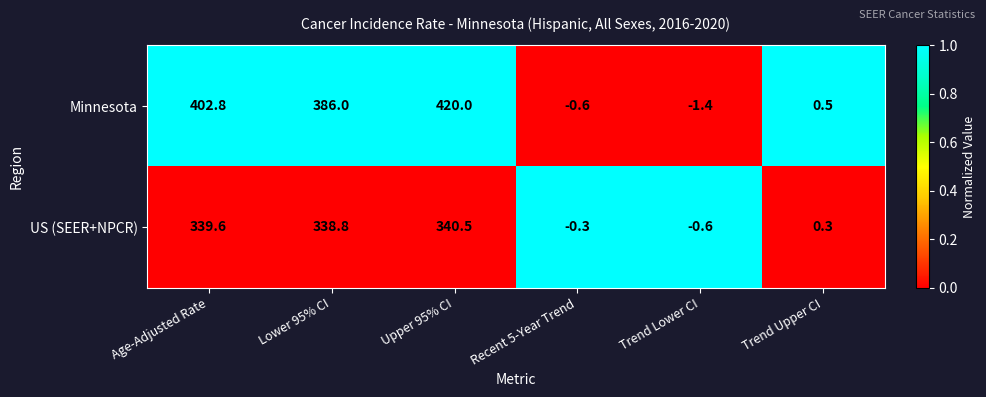

What is the difference between the highest and lowest values at Upper 95% CI?

79.5